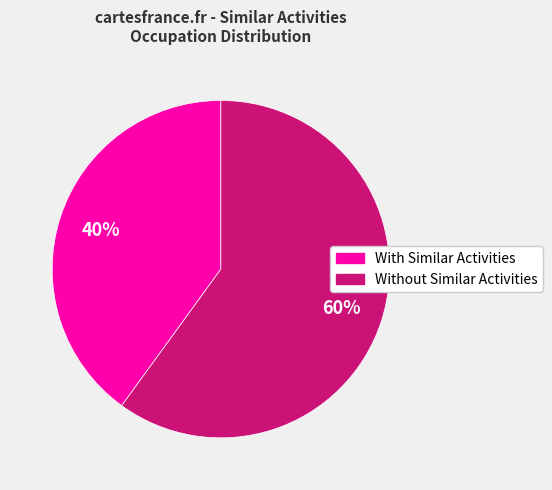

To the nearest percent, what is the average slice percentage?

50%